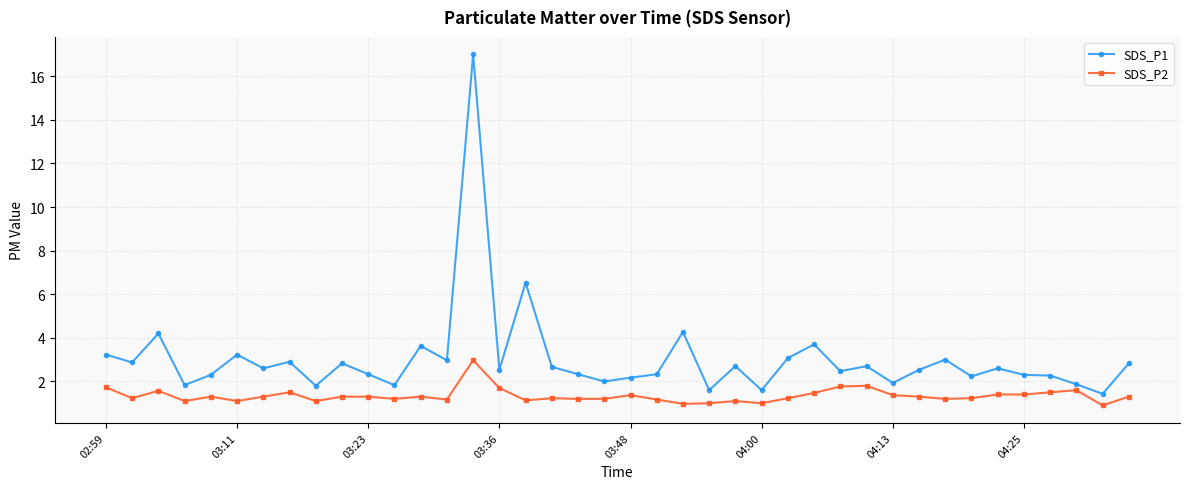

What is the difference between the maximum and minimum values in the SDS_P1 series?

15.6